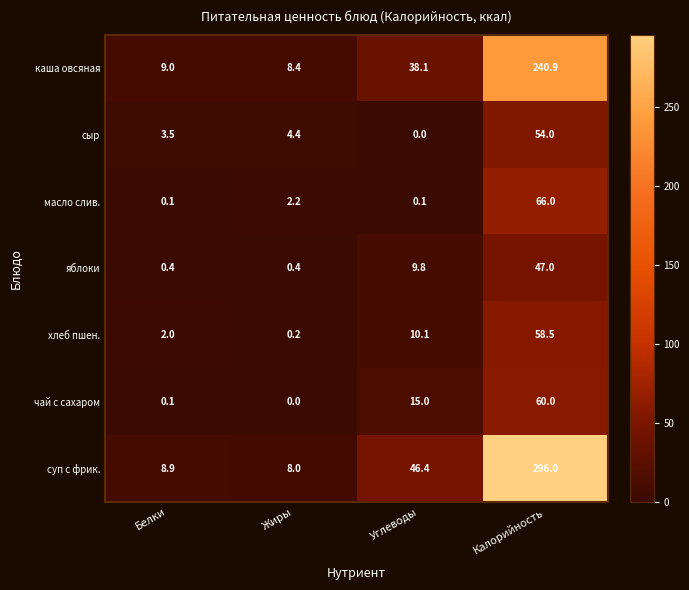

What is the sum of all каша овсяная values?

296.4